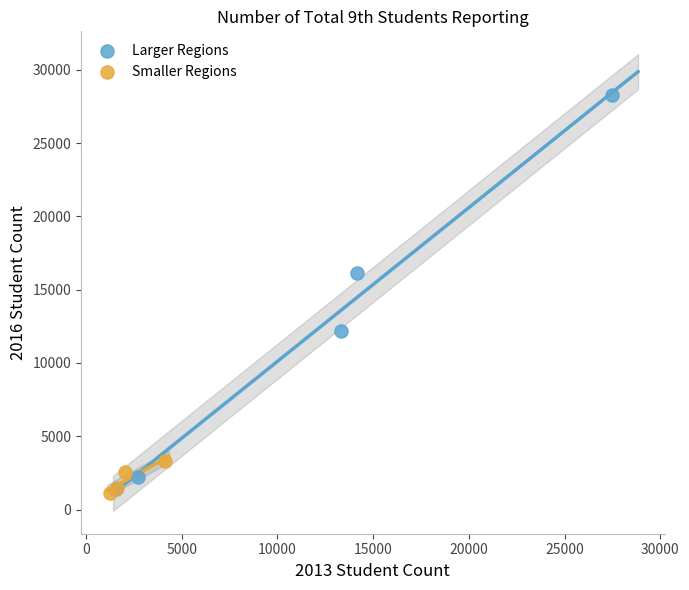

Which series contains the highest Y value?

Larger Regions